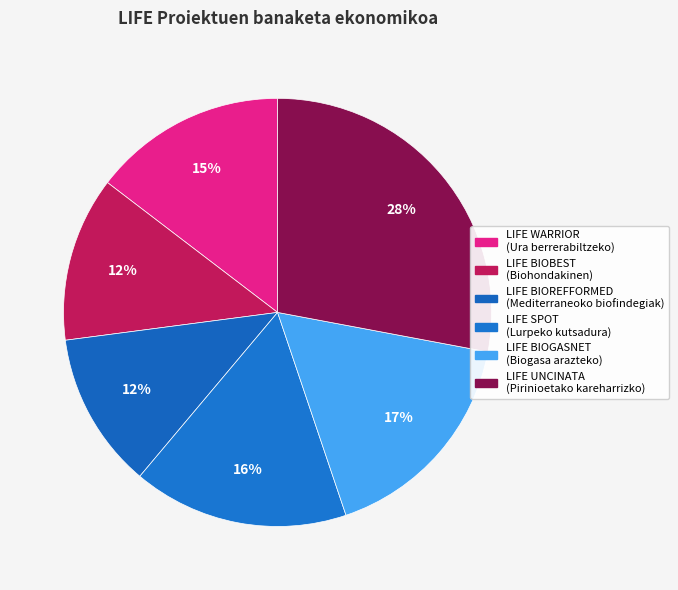

How many slices are in this pie chart?

6